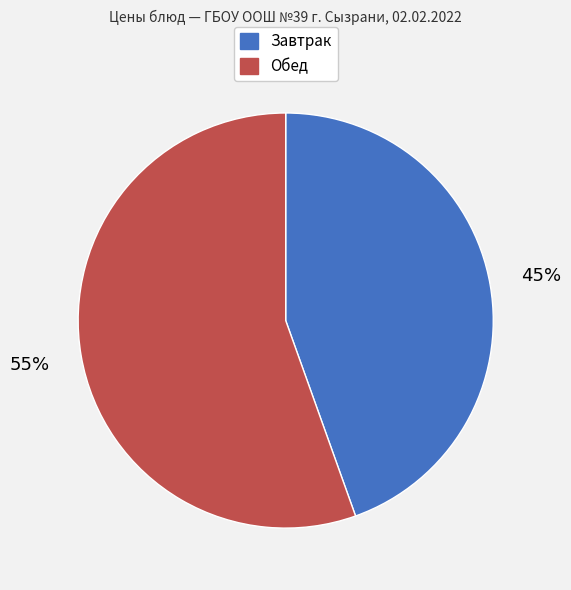

Is there any slice that represents more than half of the pie?

Yes